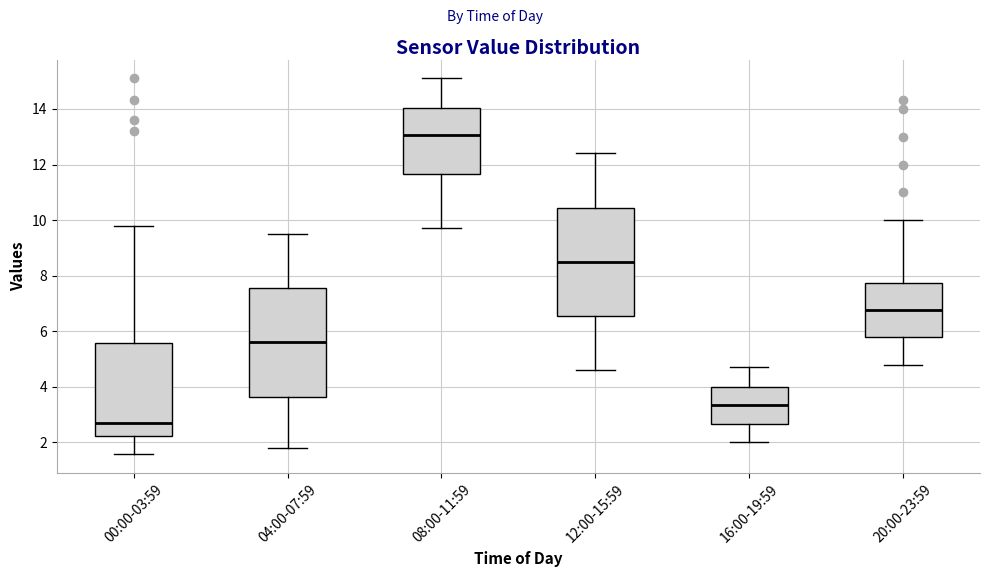

Where is the upper edge of the box for 20:00-23:59 on the y-axis? The values are not printed on the chart, so give them approximately, as read against the axis.

7.8